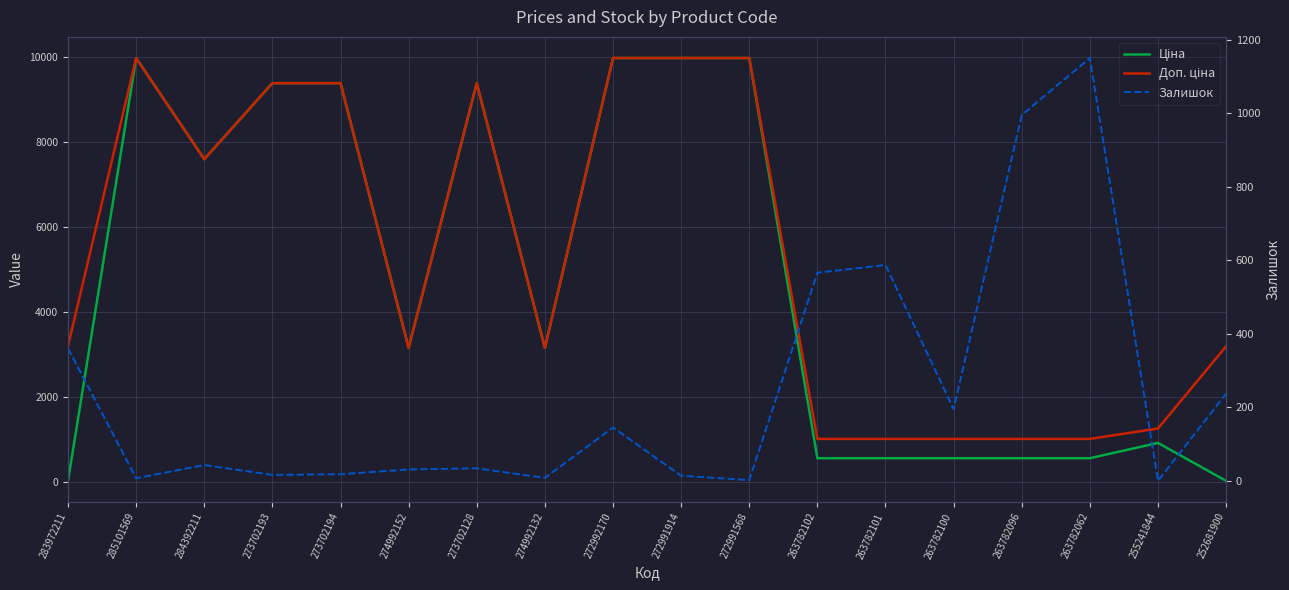

Rank the series at 255241844 from highest to lowest value.

Доп. ціна, Ціна, Залишок